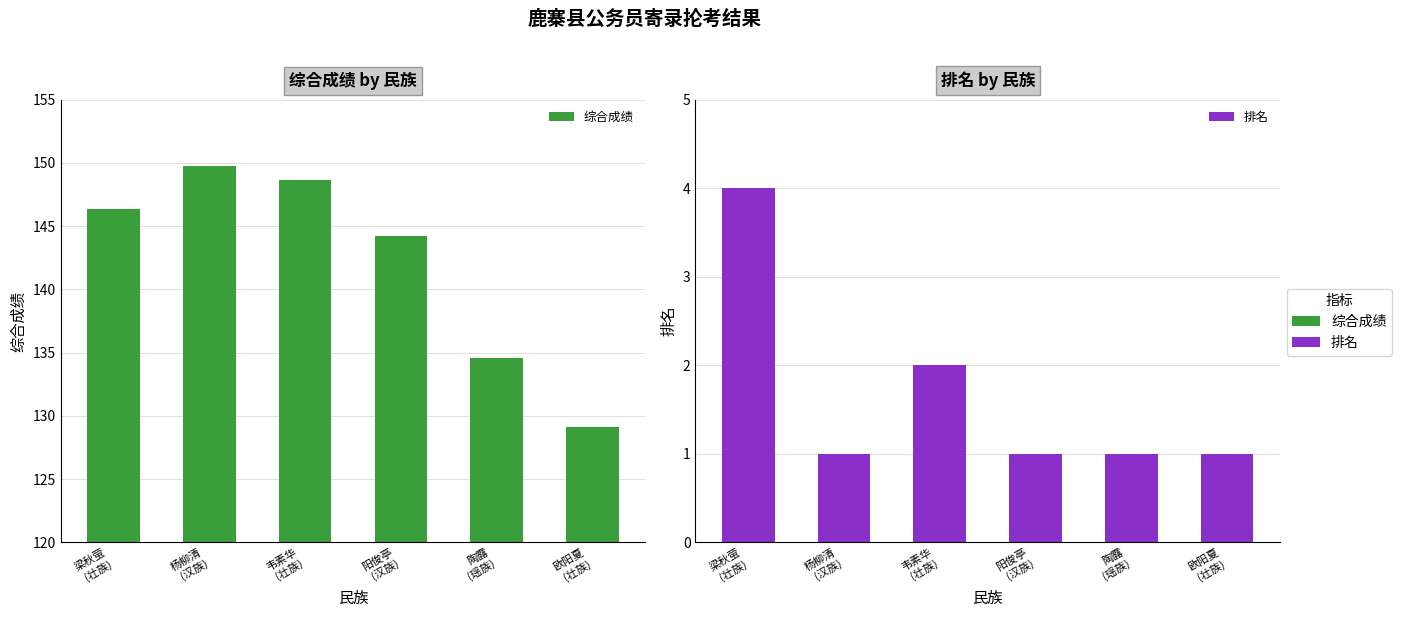

Reading left to right, extract all data points from this chart.

综合成绩: 梁秋萤
(壮族)=146.3	杨柳清
(汉族)=149.8	韦素华
(壮族)=148.7	阳俊亭
(汉族)=144.2	陶露
(瑶族)=134.6	欧阳夏
(壮族)=129.2
排名: 梁秋萤
(壮族)=4.0	杨柳清
(汉族)=1.0	韦素华
(壮族)=2.0	阳俊亭
(汉族)=1.0	陶露
(瑶族)=1.0	欧阳夏
(壮族)=1.0